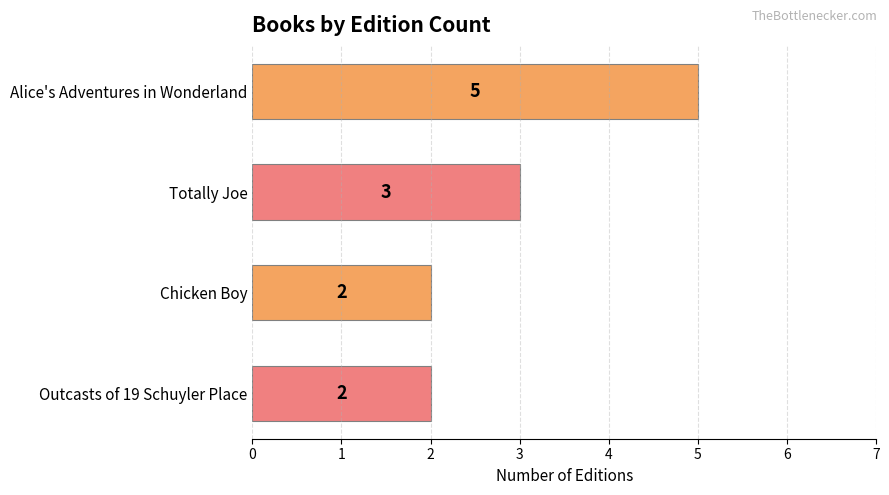

Reading top to bottom, list all the values displayed in this chart.

Alice's Adventures in Wonderland=5	Totally Joe=3	Chicken Boy=2	Outcasts of 19 Schuyler Place=2